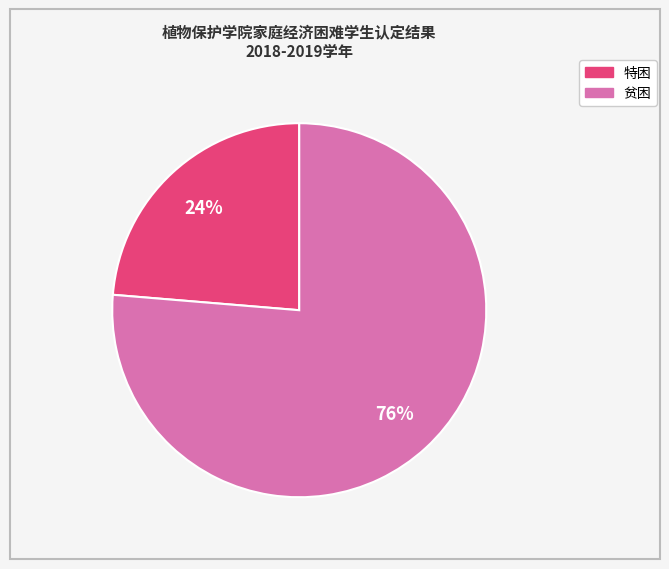

True or false: 贫困 accounts for 76% of the total.

True